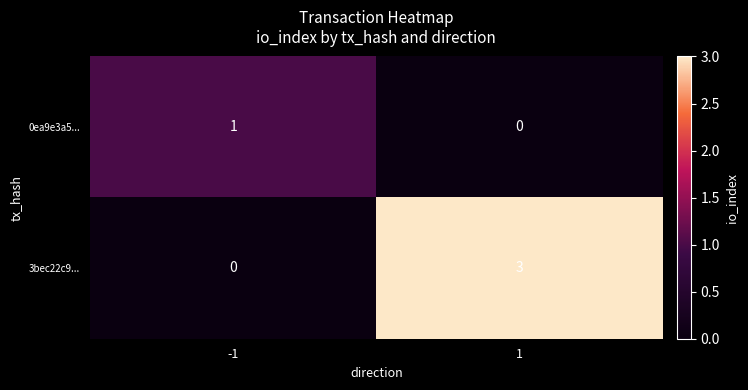

Reading left to right, list all the values displayed in this chart.

0ea9e3a5...: -1=1	1=0
3bec22c9...: -1=0	1=3